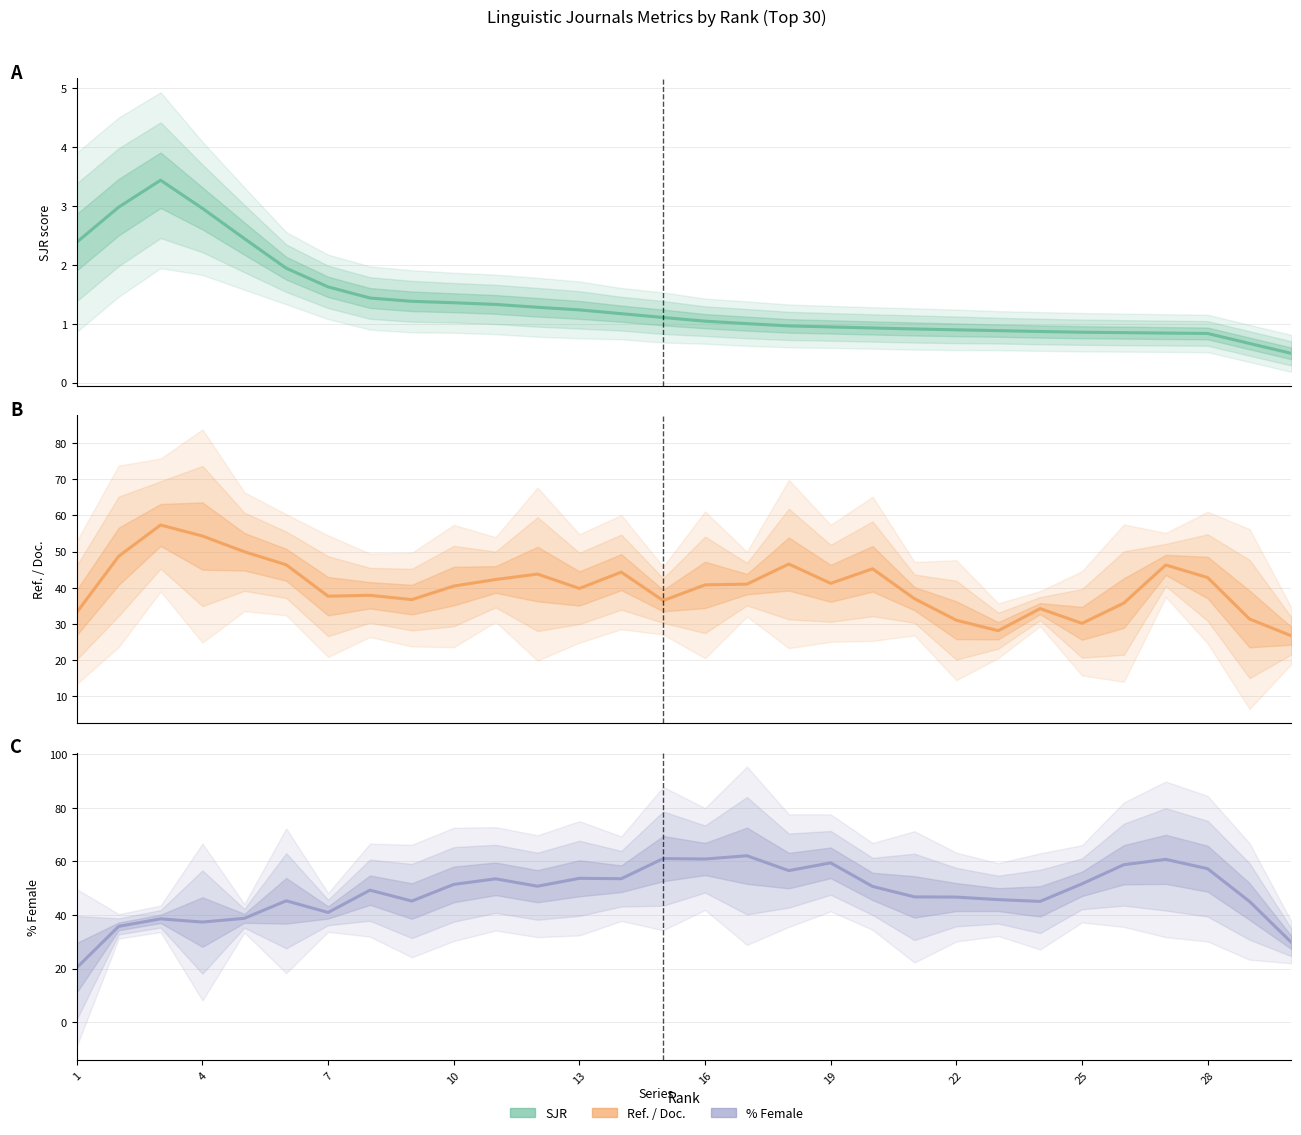

In %Female, how many points are higher than both neighbors (excluding endpoints)?

9